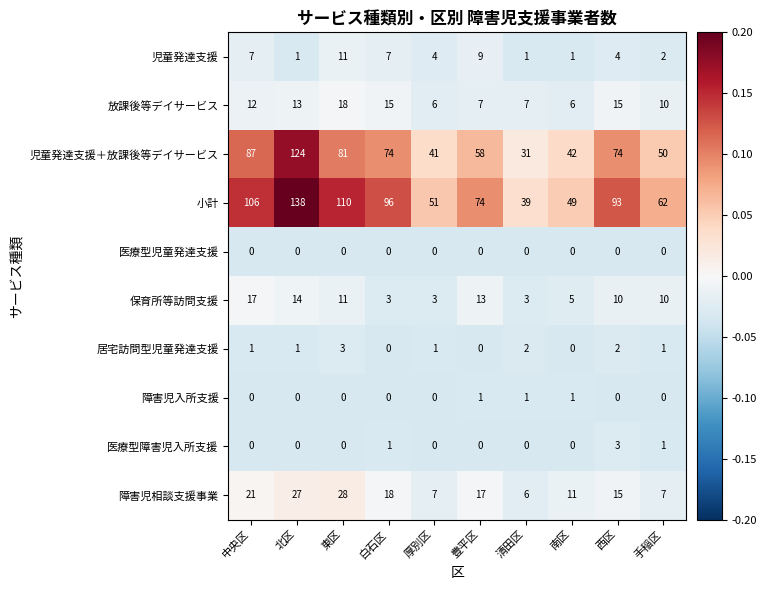

What is the difference between the maximum and minimum values in the 児童発達支援＋放課後等デイサービス series?

93